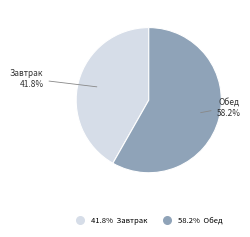

Is there any slice that represents more than half of the pie?

Yes